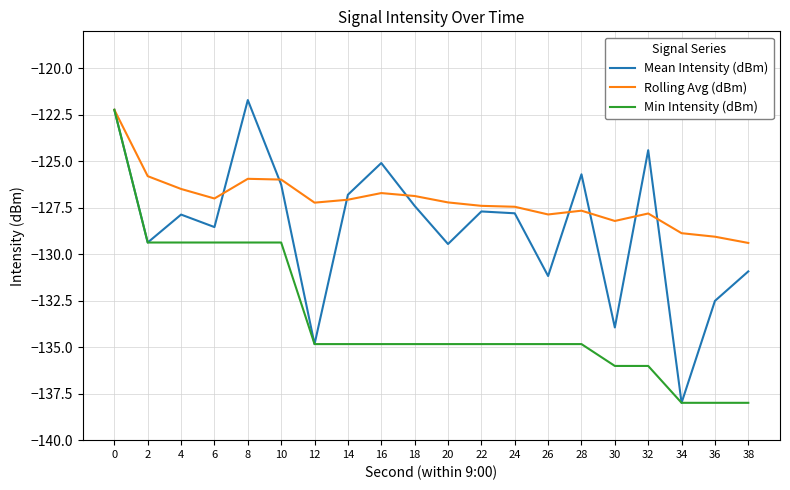

Which category has the highest value in the Mean Intensity (dBm) series?

8